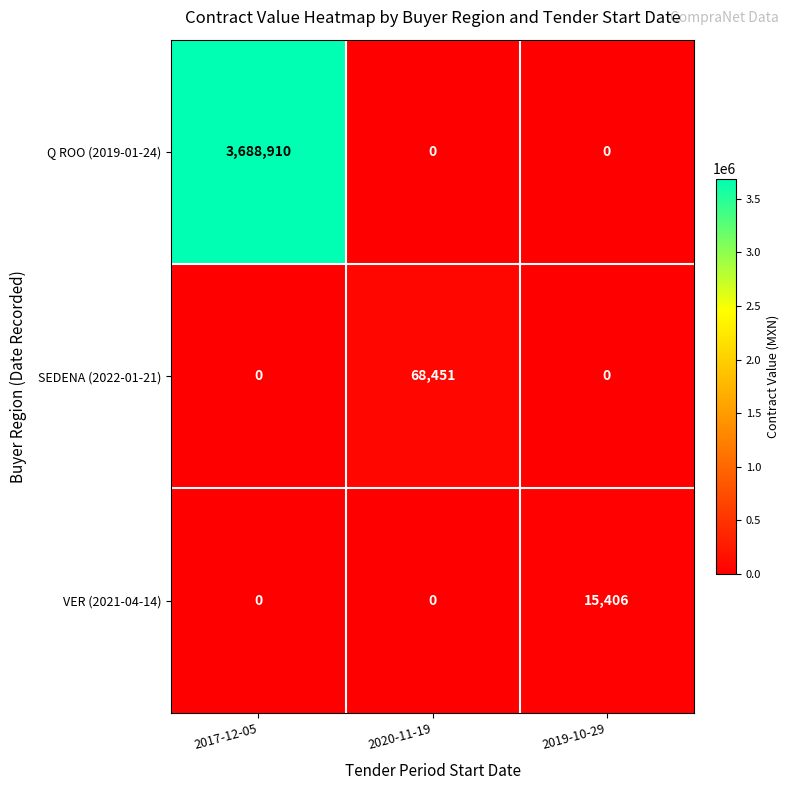

The value of VER (2021-04-14) at 2017-12-05 is 0. True or false?

True